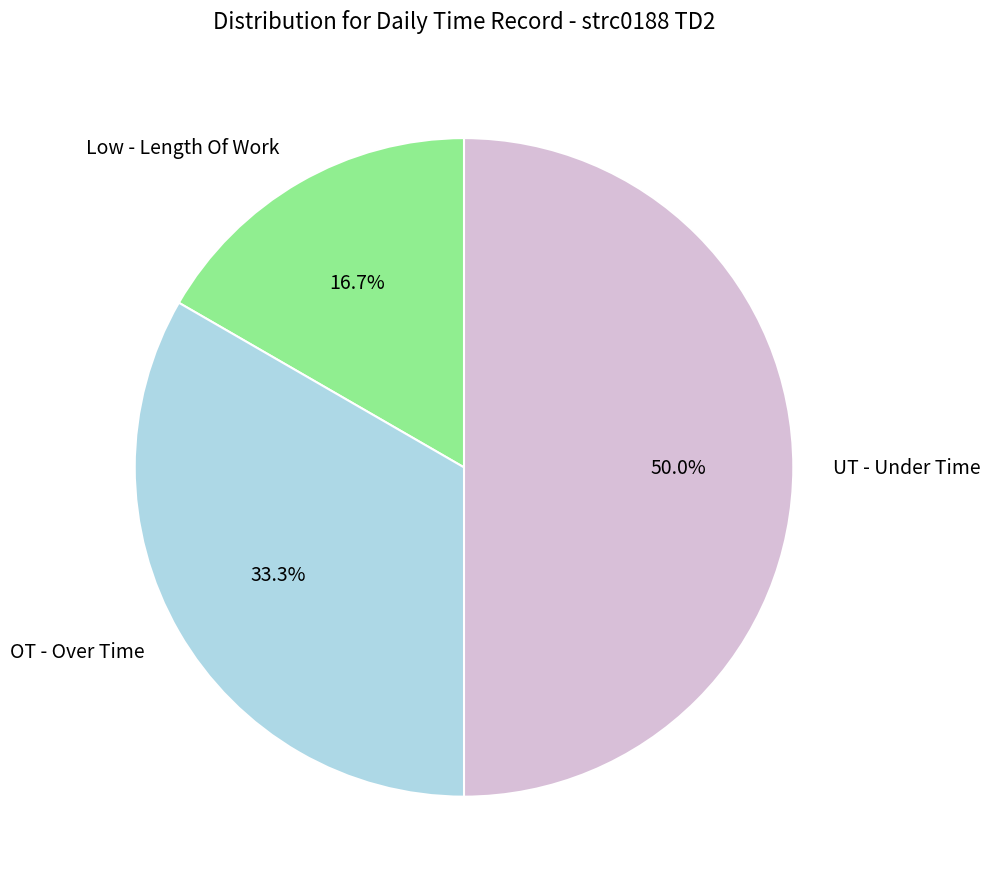

How many segments does this pie chart have?

3